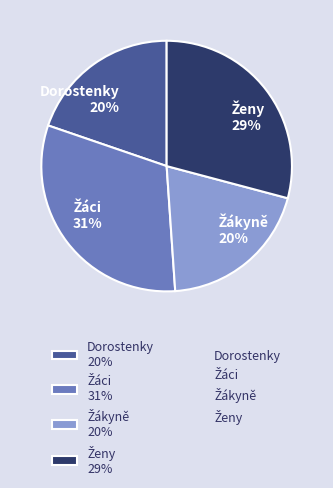

How many slices are in this pie chart?

4